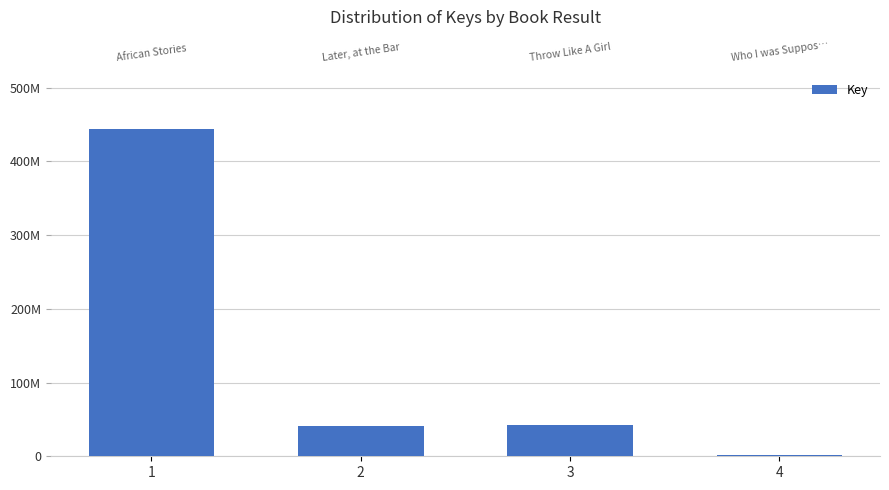

Reading left to right, transcribe all the data shown in this chart.

443947428	40454047	42412778	1440841